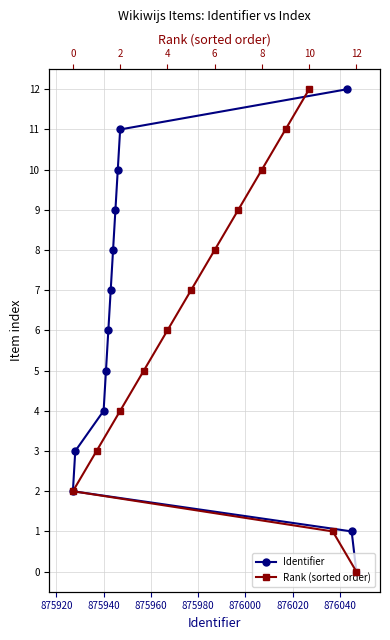

What is the difference between the Rank (sorted order) values at 876020 and 876040?

1